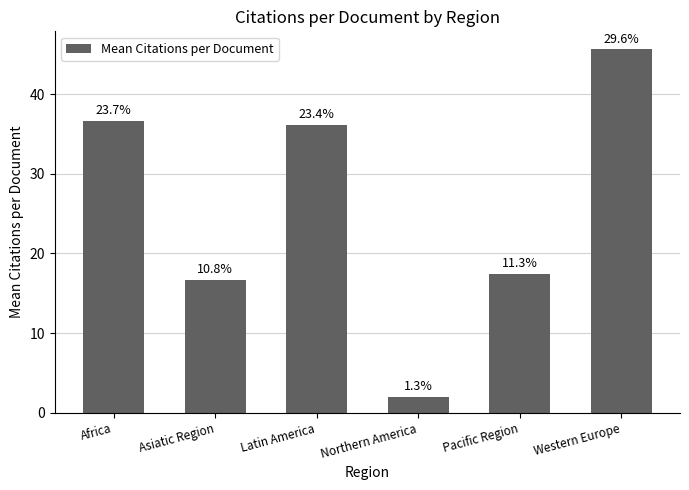

Approximately how many times larger is the value at Asiatic Region compared to Northern America?

8.3